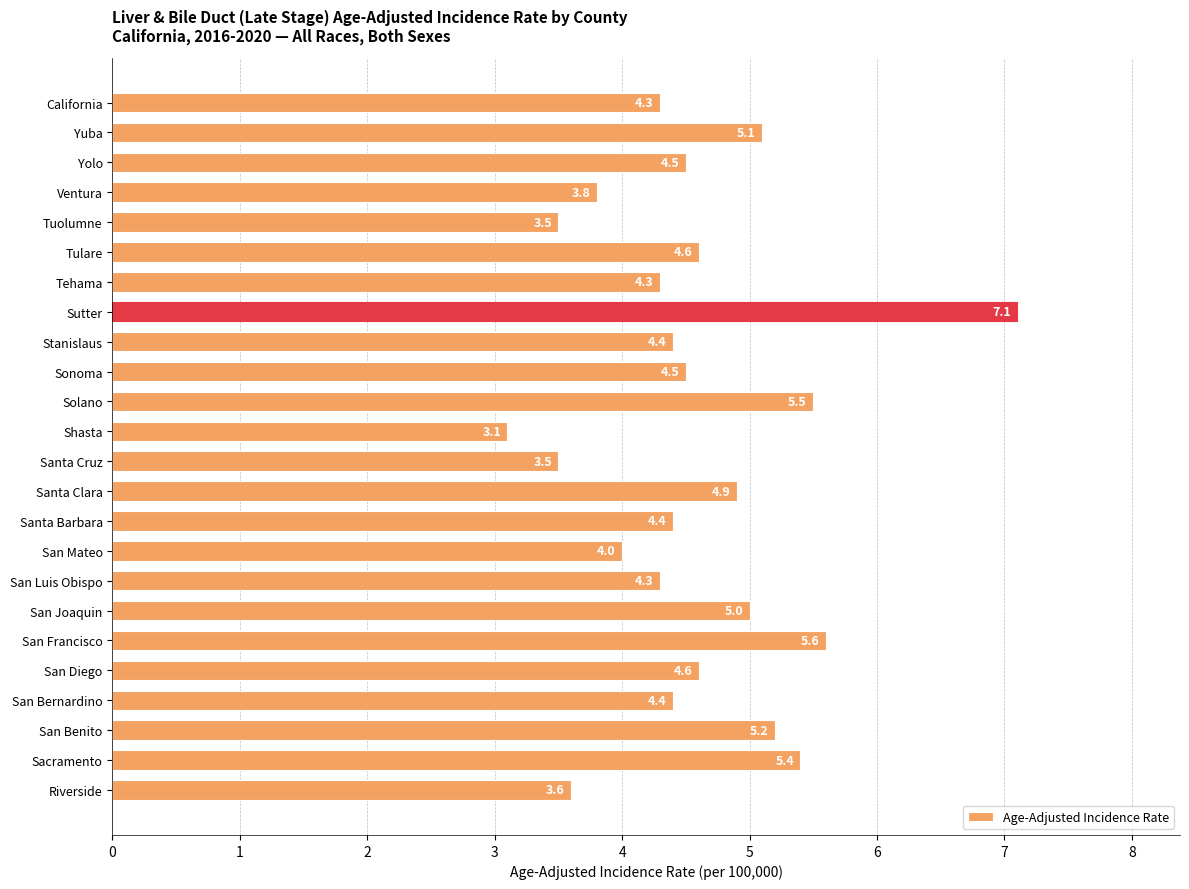

What is the smallest value displayed?

3.1